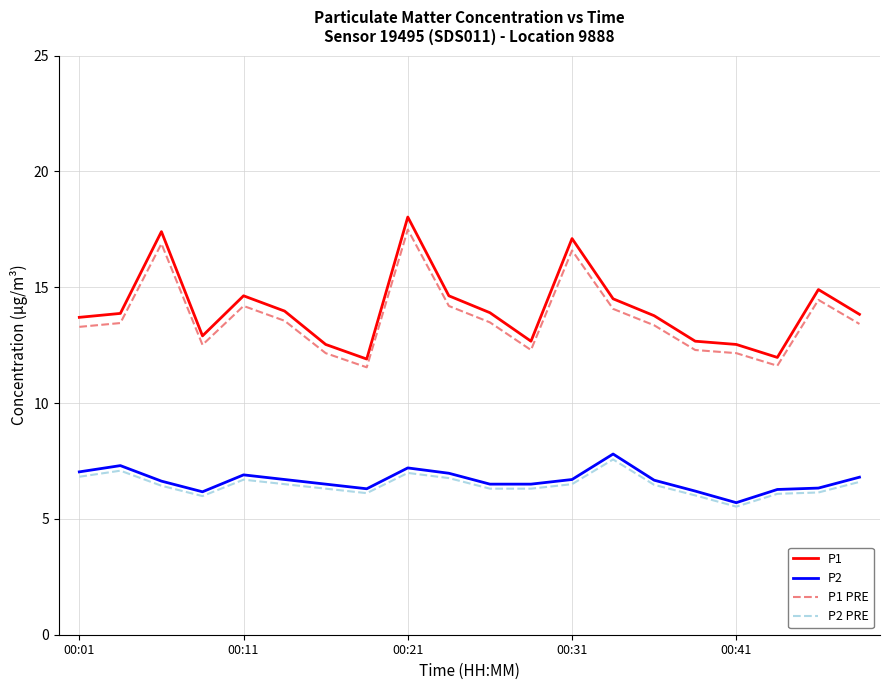

Which series has the largest range (max minus min)?

P1